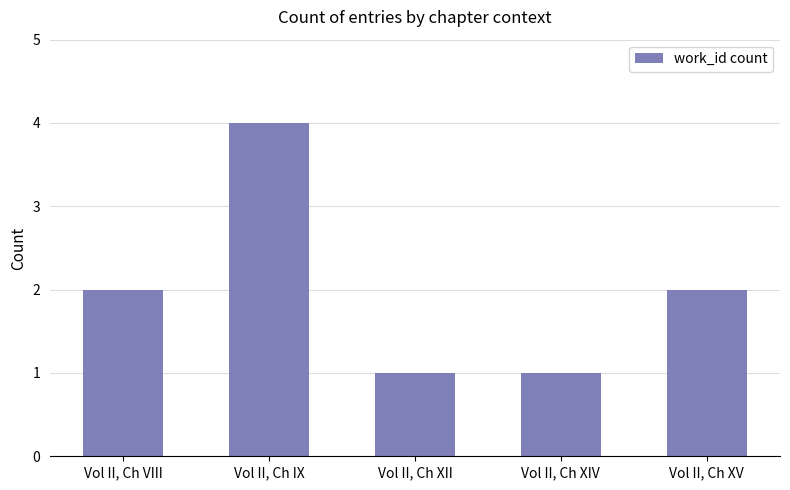

What is the change in value from Vol II, Ch IX to Vol II, Ch XIV?

-3